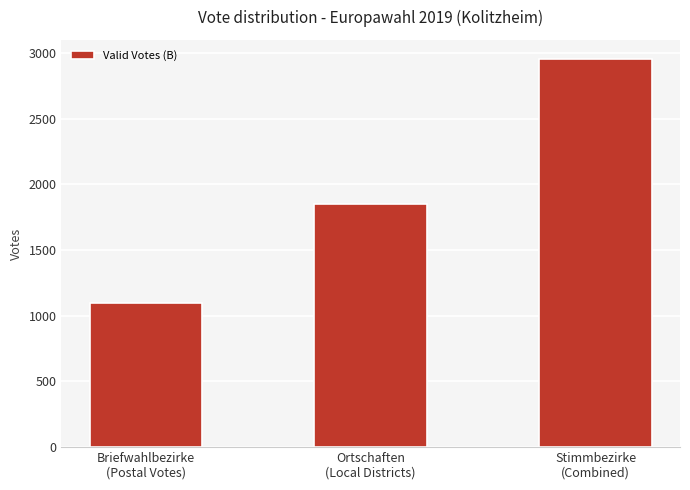

Count the number of categories in the chart.

3